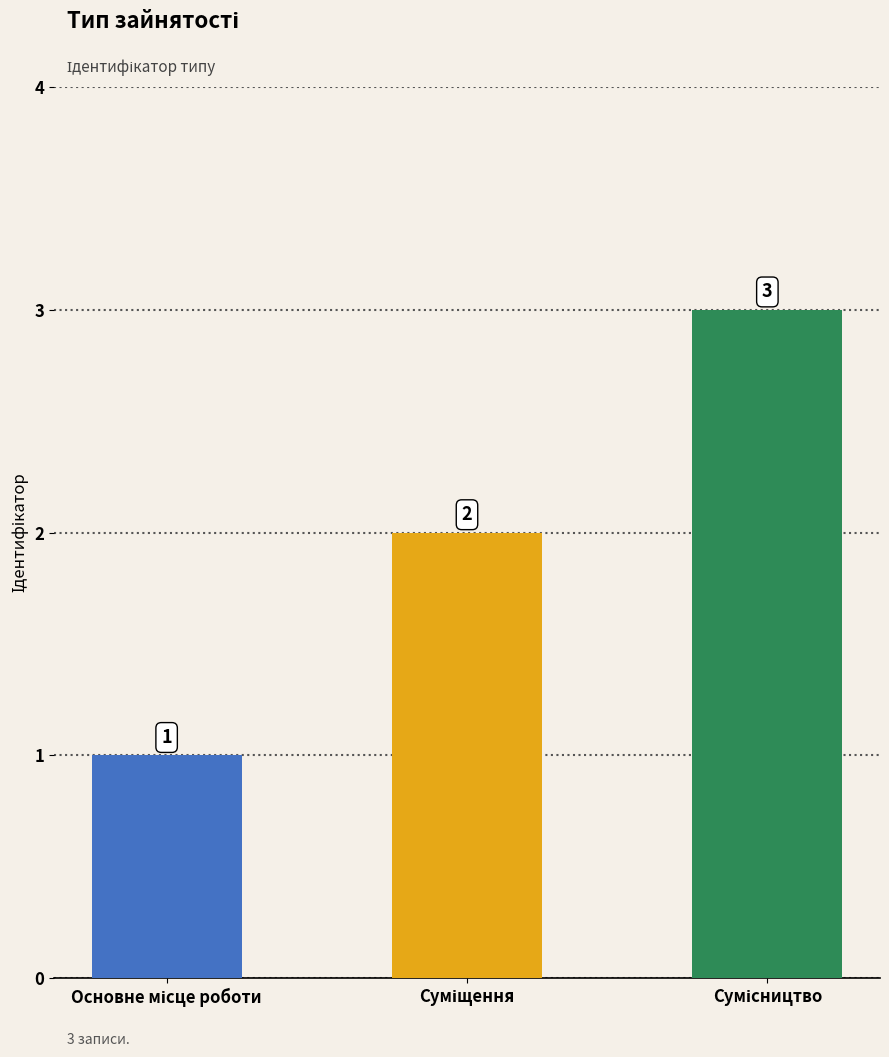

What is the value of the 3rd bar from the left?

3